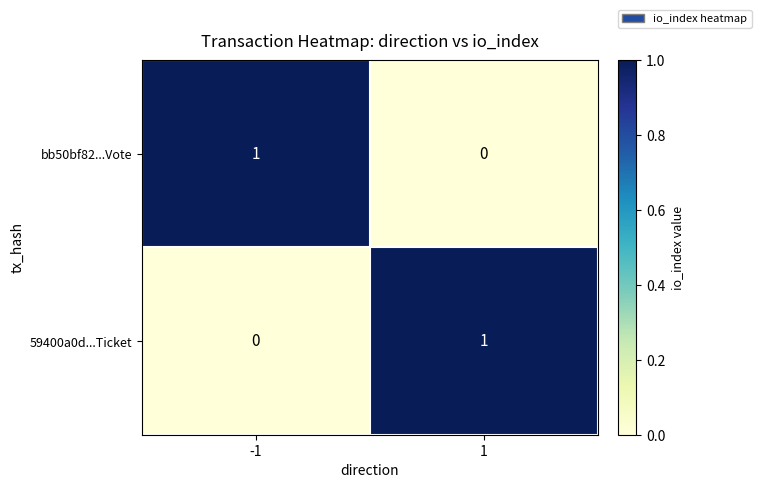

How many data points in bb50bf82...Vote are less than 1?

1